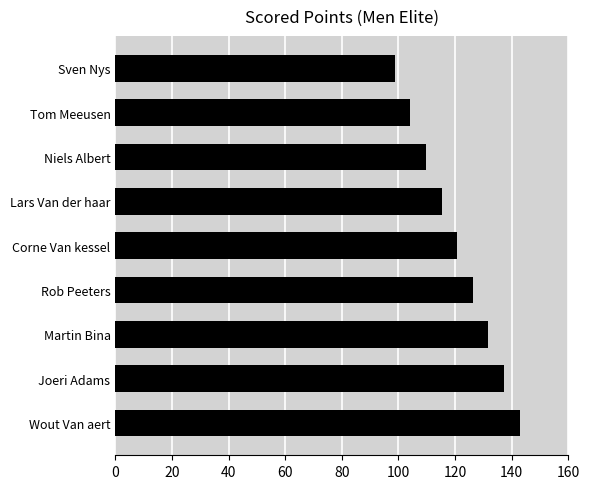

What is the sum of all values?

1086.4